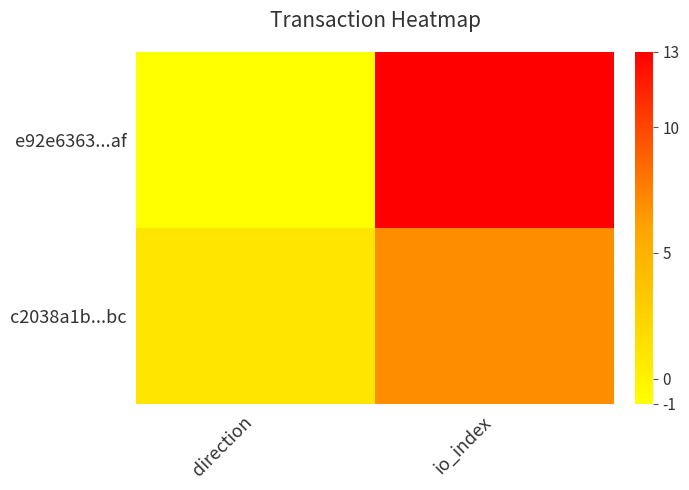

Reading right to left, transcribe all the data shown in this chart.

e92e6363...af: io_index=13	direction=-1
c2038a1b...bc: io_index=7	direction=1